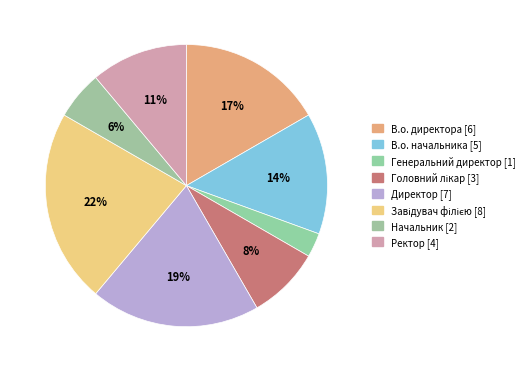

Is it true that В.о. начальника is 14% of the pie?

True